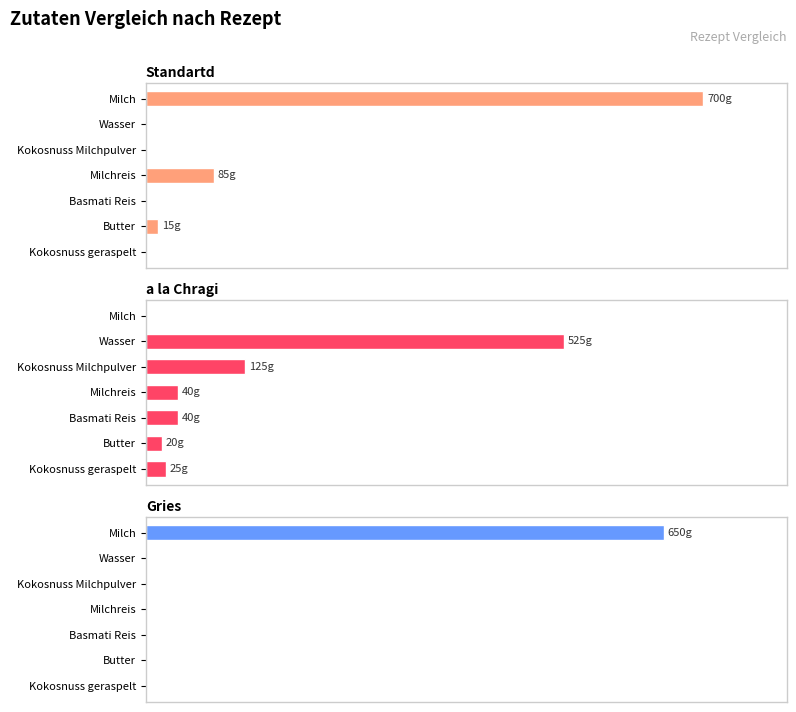

At Kokosnuss Milchpulver, list the series in order from largest to smallest.

a la Chragi, Standartd, Gries